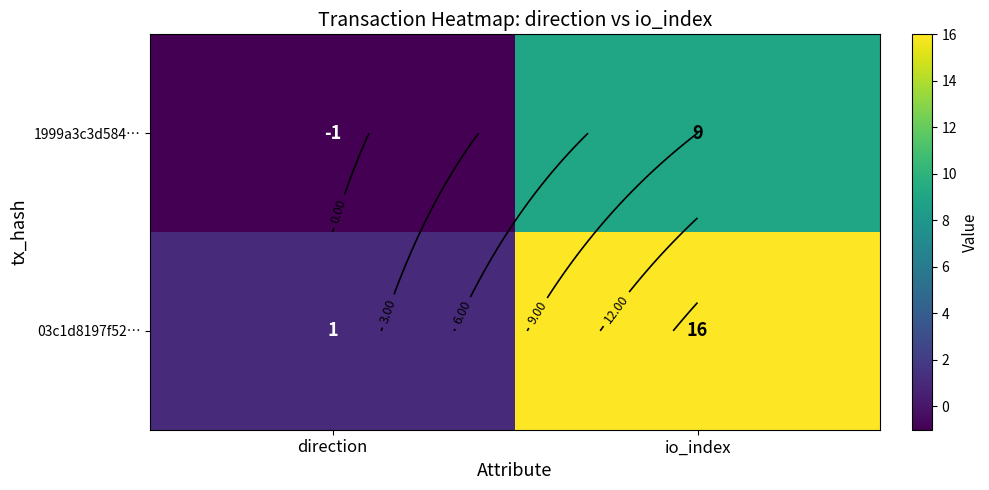

How many negative values does the 1999a3c3d584… series have?

1